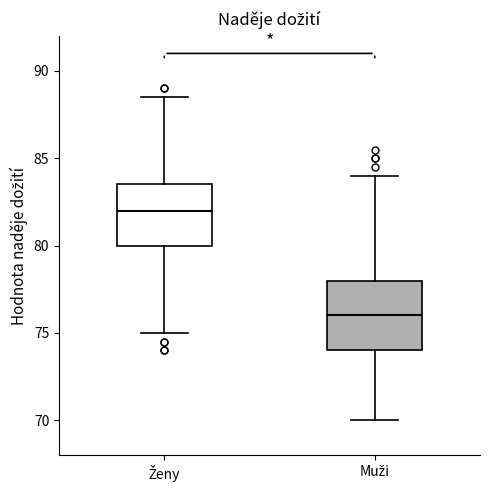

Reading left to right, transcribe this box plot: for each box, give where its median line is, the range the box spans, and where its two whiskers end, as read against the y-axis. The values are not printed on the chart, so give them approximately, as read against the axis.

Ženy: median 82.0, box 80.0 to 83.5, whiskers 75.0 to 88.5
Muži: median 76.0, box 74.0 to 78.0, whiskers 70.0 to 84.0